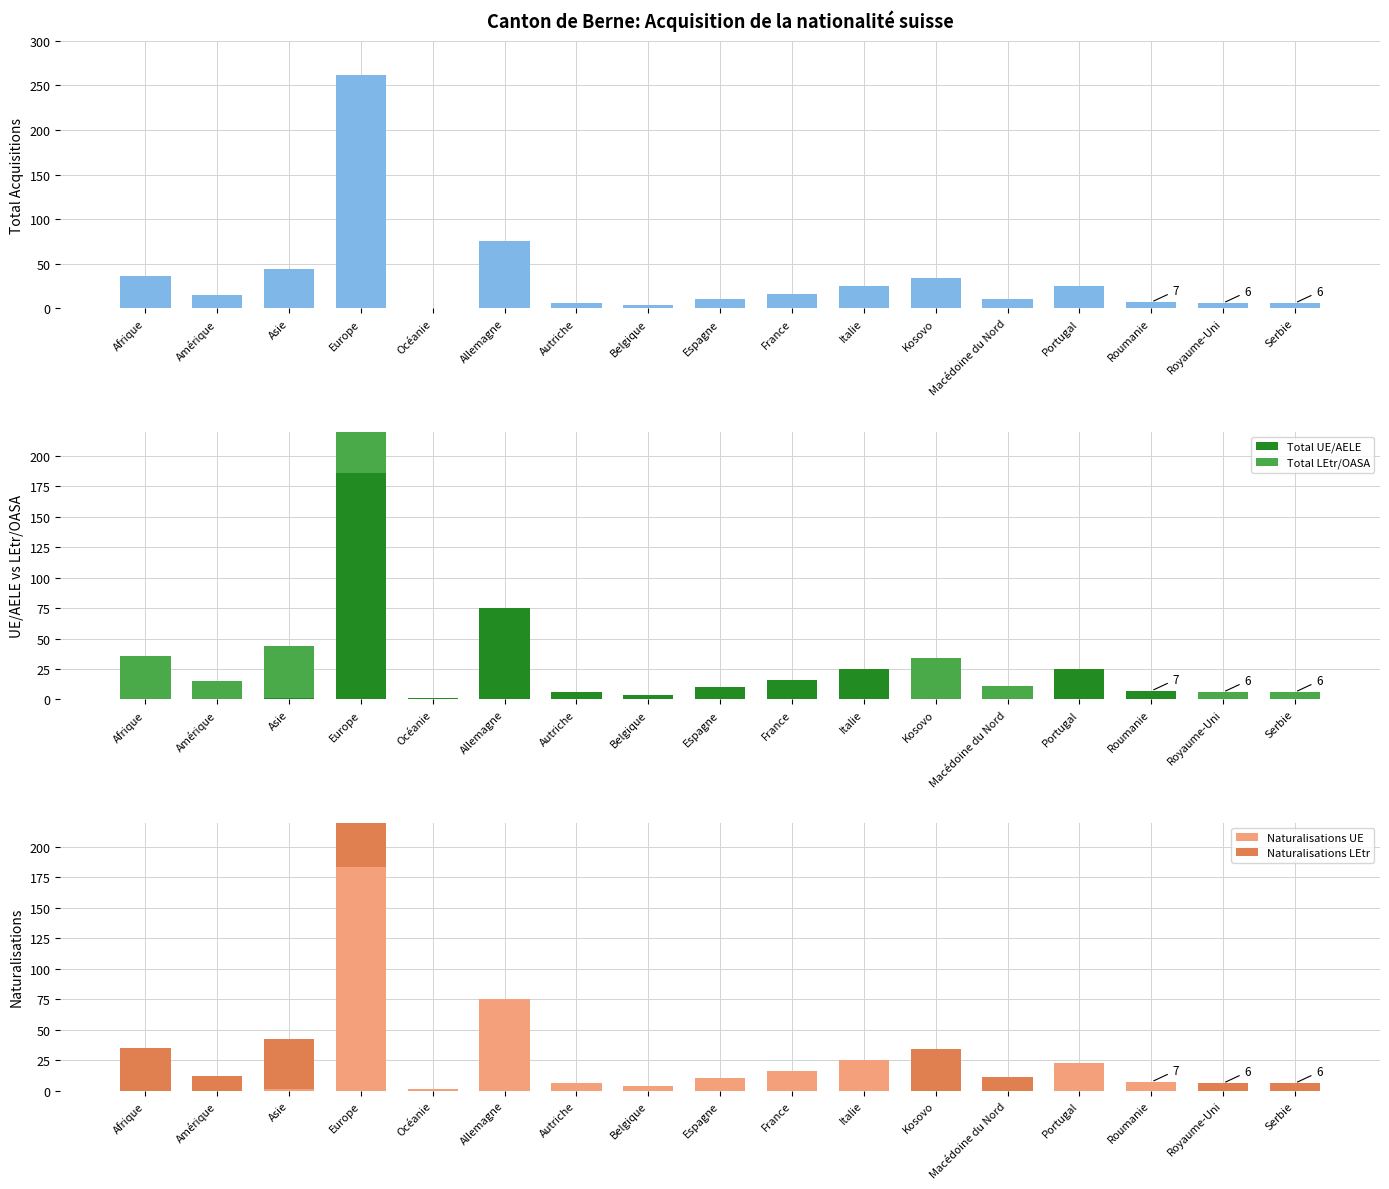

What is the maximum value shown in the chart?

262